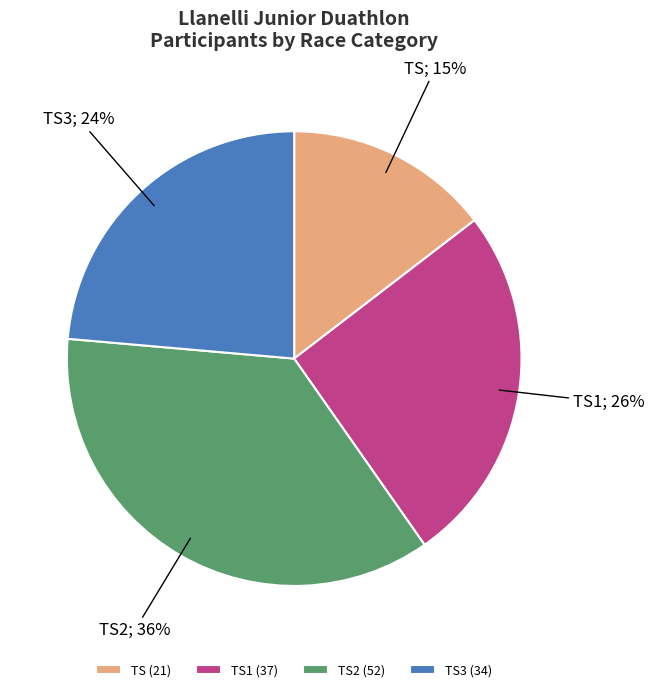

Does TS3 (34) represent more than half of the total?

No